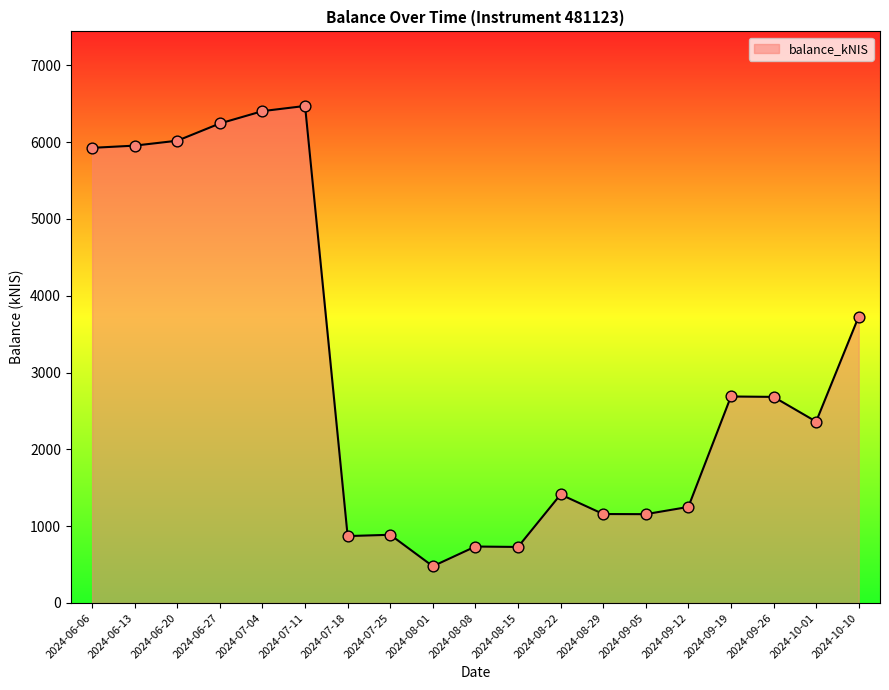

Approximately how many times larger is the value at 2024-06-13 compared to 2024-07-11?

0.9